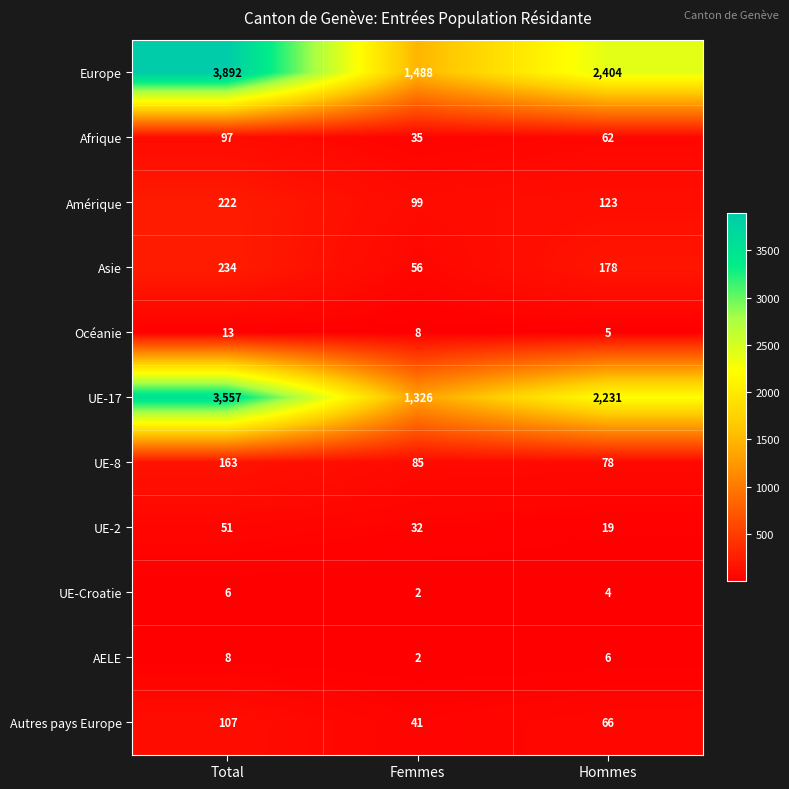

Which series changed the most between Total and Femmes?

Europe